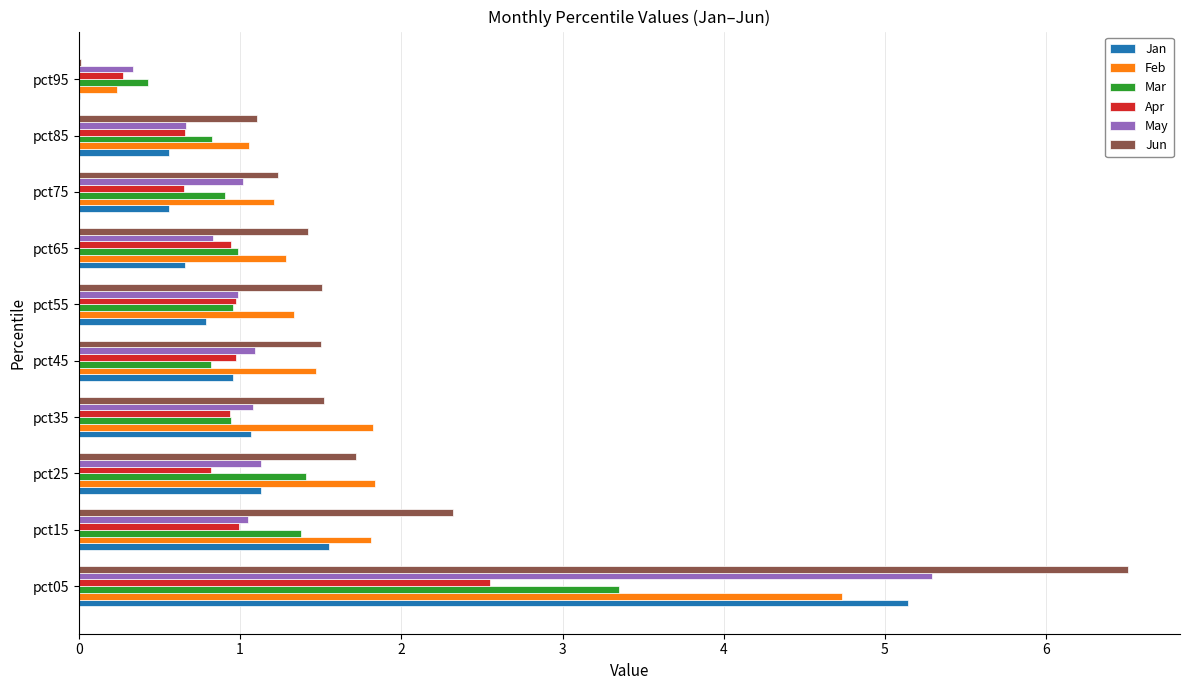

What is the total value across all series at pct35?

7.4